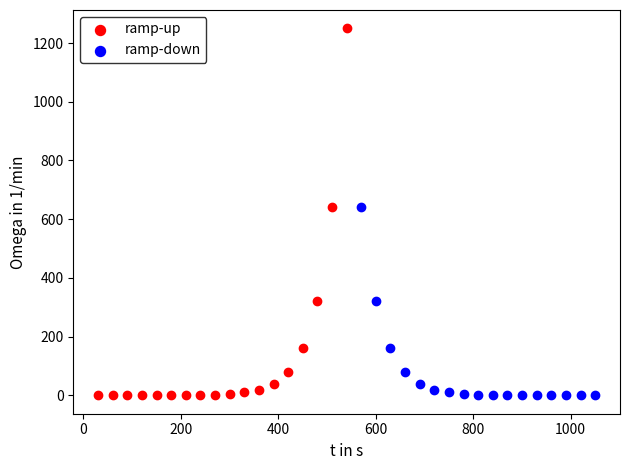

Which series has the widest spread of Y values?

ramp-up